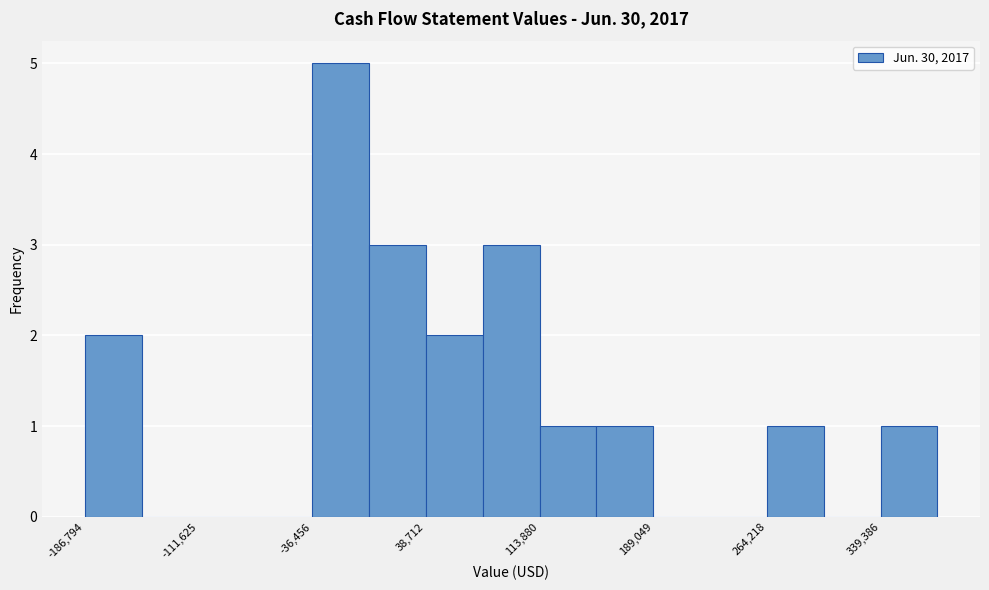

Around what value on the x-axis is the tallest bar? Give the approximate position of its centre, as read against the axis.

-20000